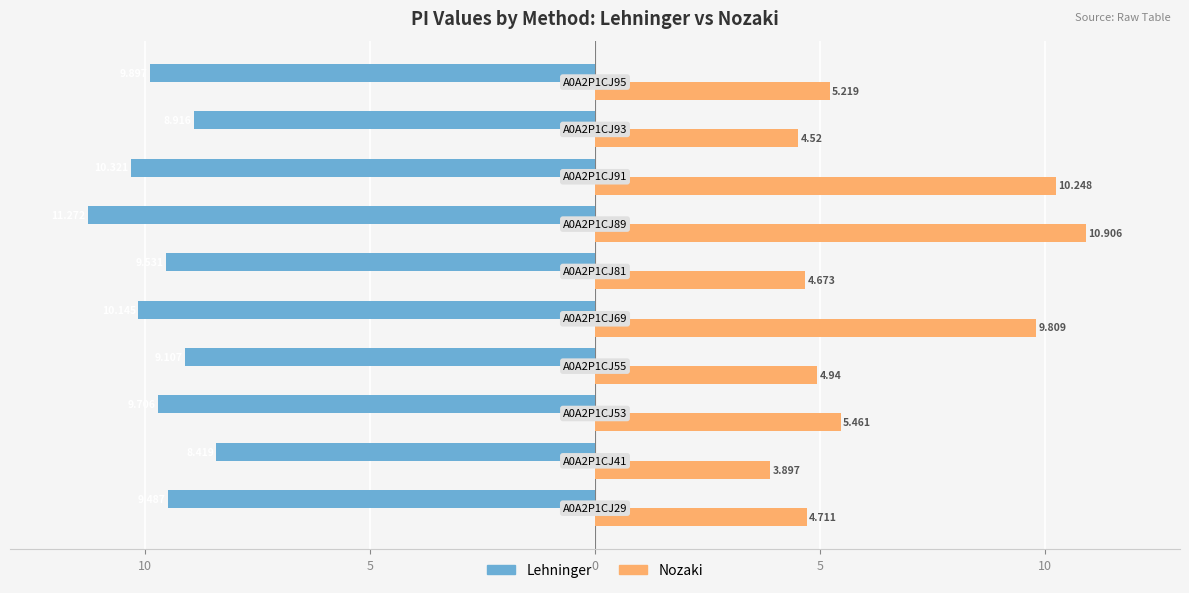

What are all the series names shown in the legend?

Lehninger, Nozaki